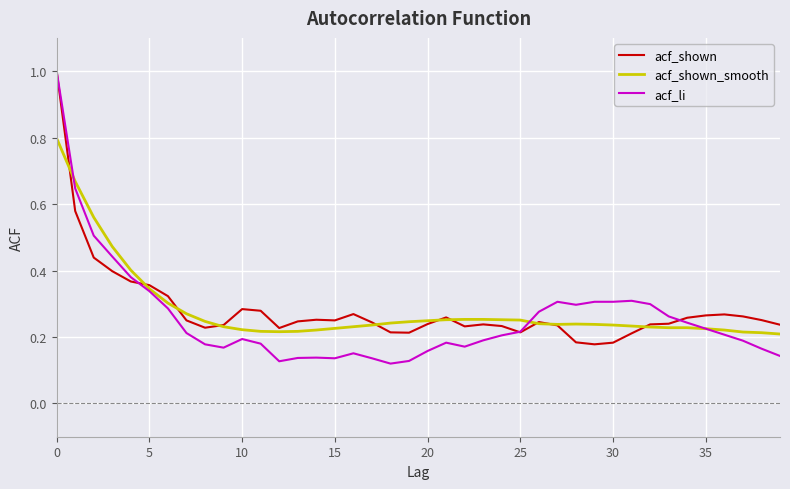

Does the chart have visible grid lines?

Yes